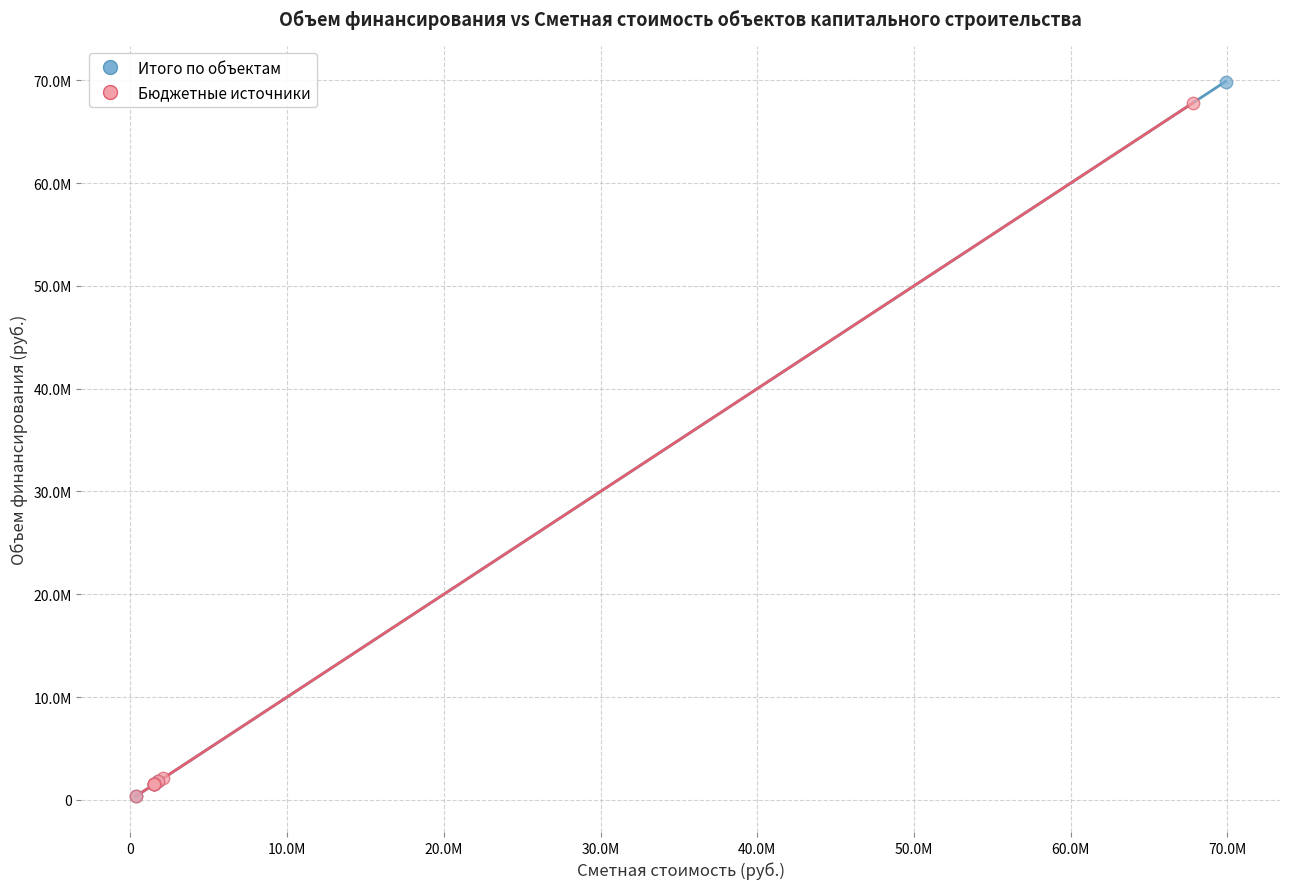

What are all the series names shown in the legend?

Итого по объектам, Бюджетные источники